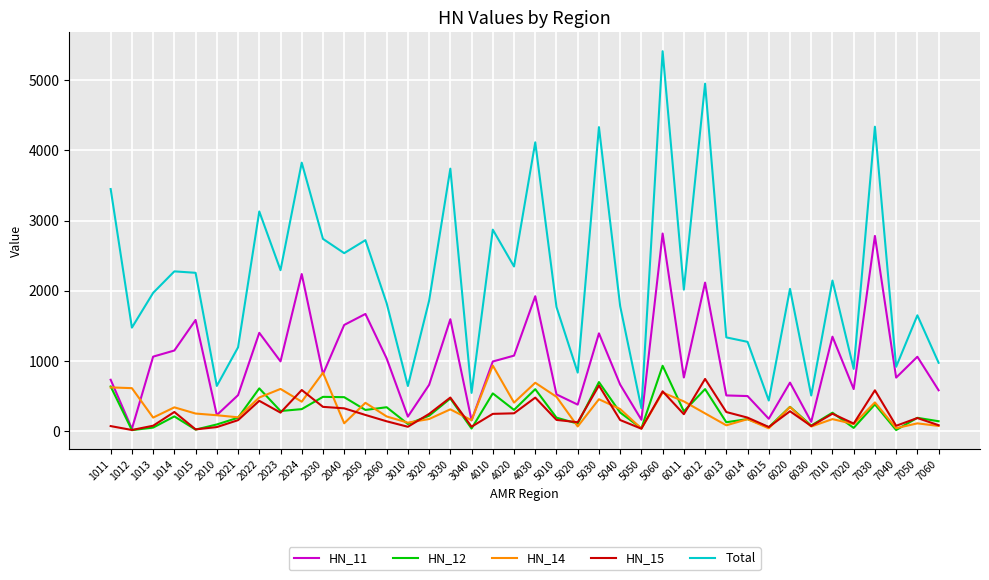

True or false: HN_11 has a value of 691.5 at 6020.

True